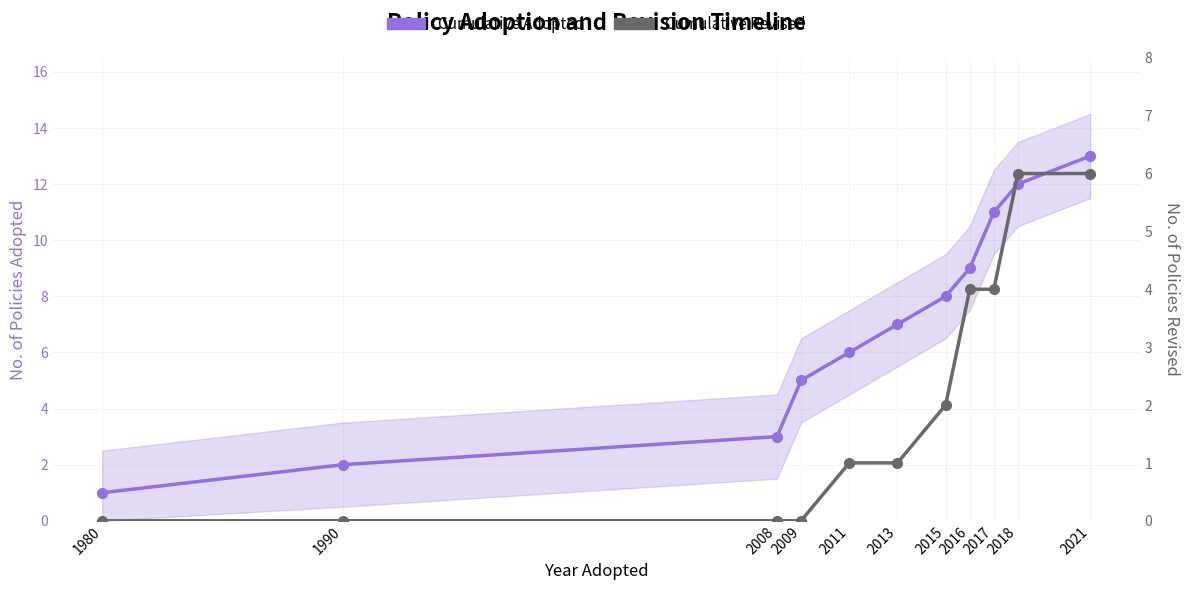

At how many categories does at least one series exceed 0?

11